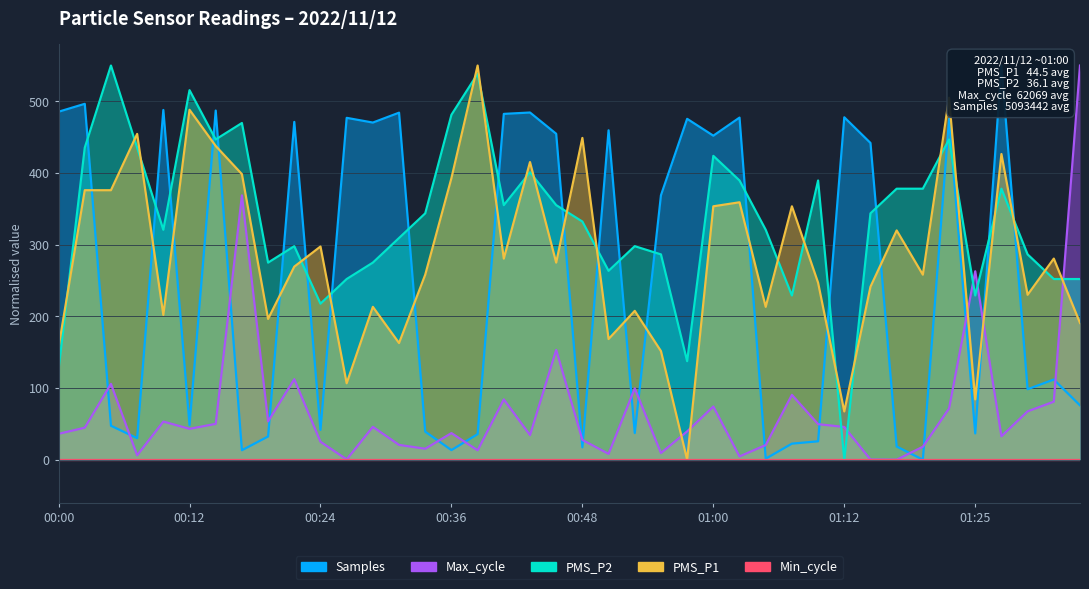

True or false: Min_cycle has more than 0 interior local peaks.

False